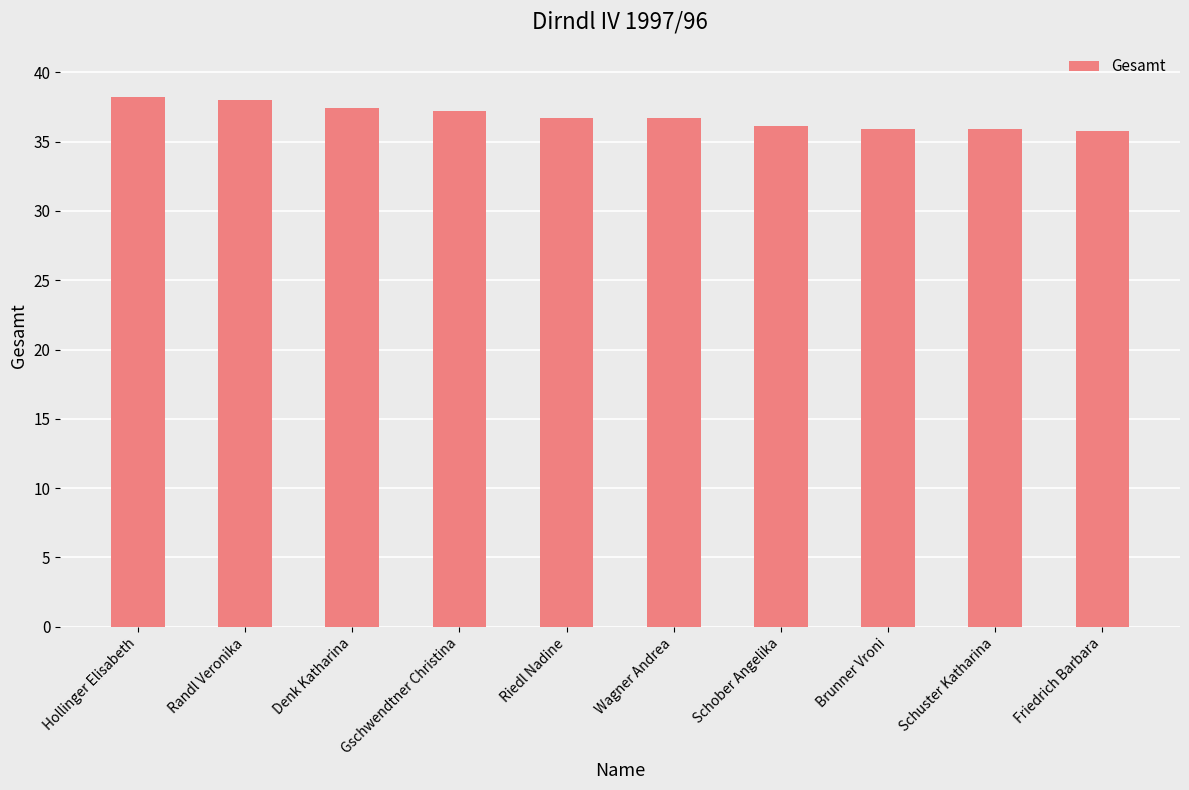

What is the minimum value shown in the chart?

35.8